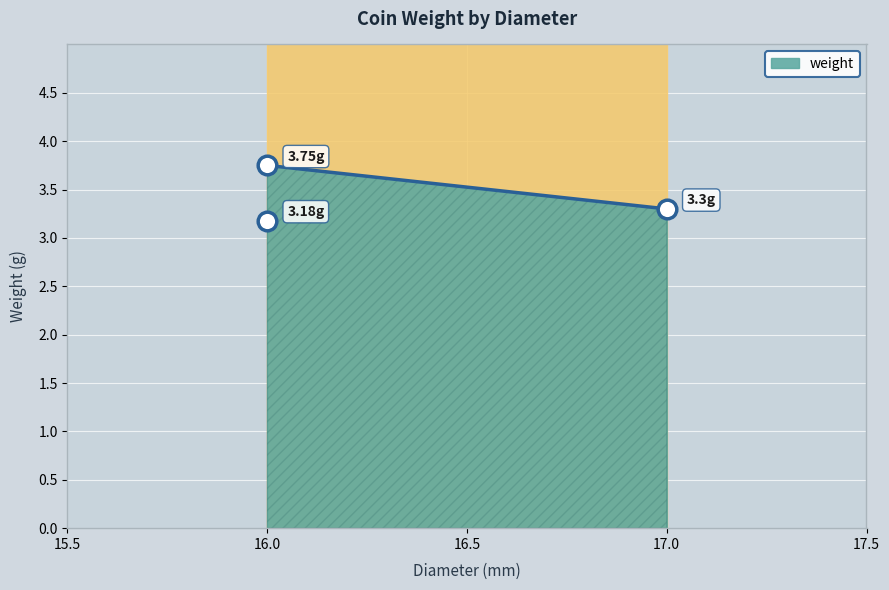

What is the ratio of the value at 16.0 to the value at 16.0?

0.8